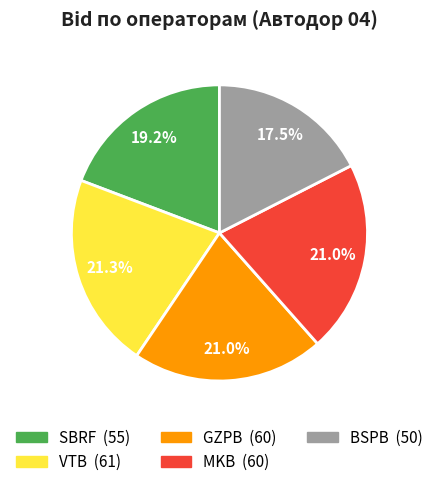

Do VTB and GZPB together represent more than half of the pie?

No